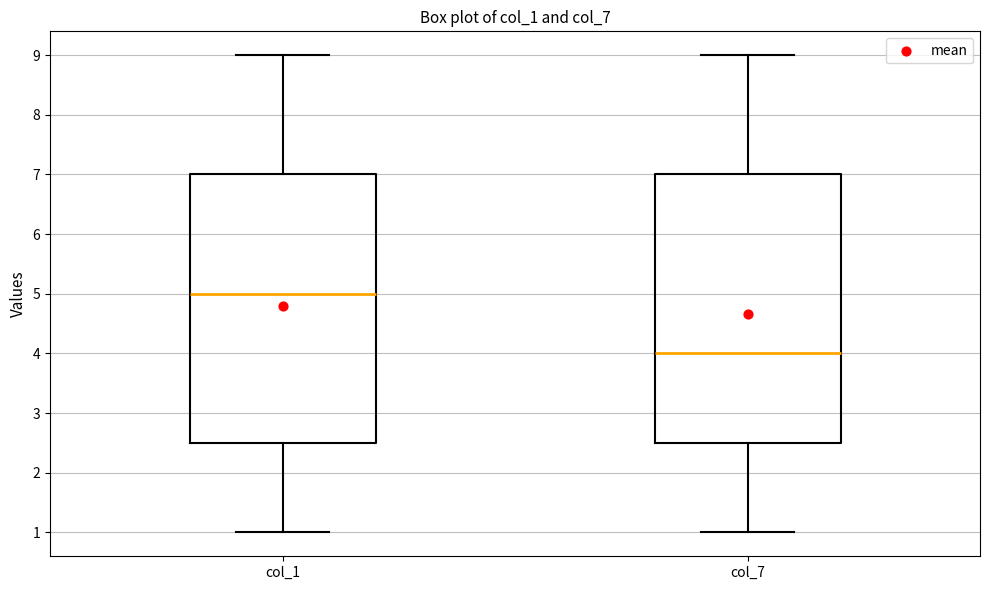

Which box has the lowest median line?

col_7